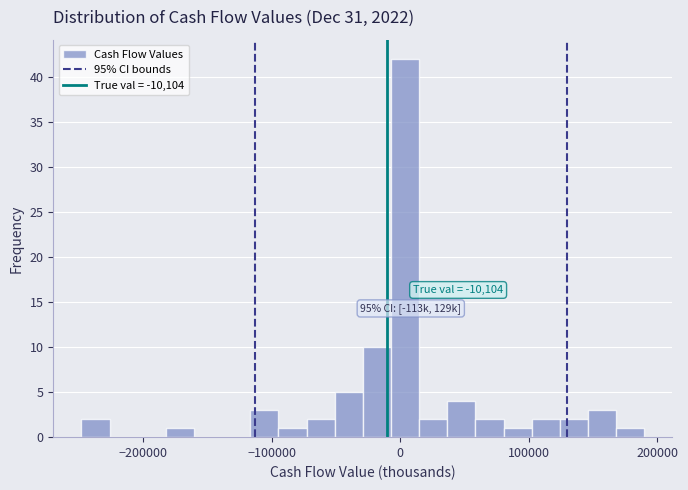

Read against the x-axis, roughly where is the centre of the tallest bar?

0